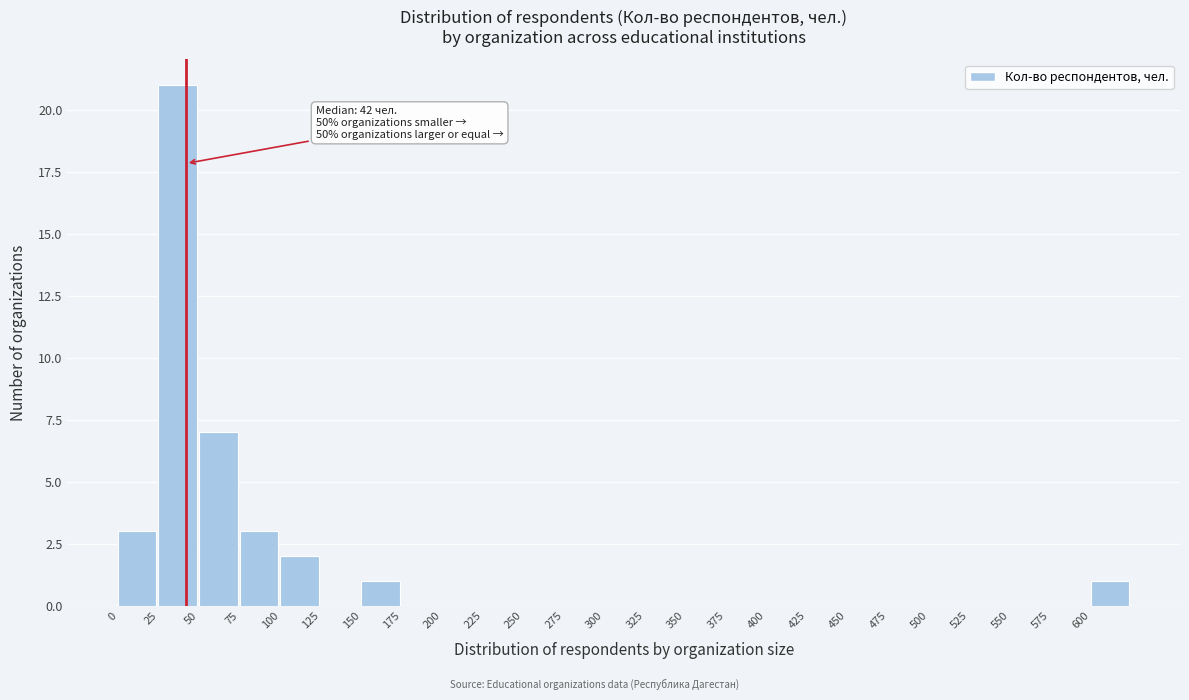

Over which range of the x-axis is the bar tallest?

25 to 50